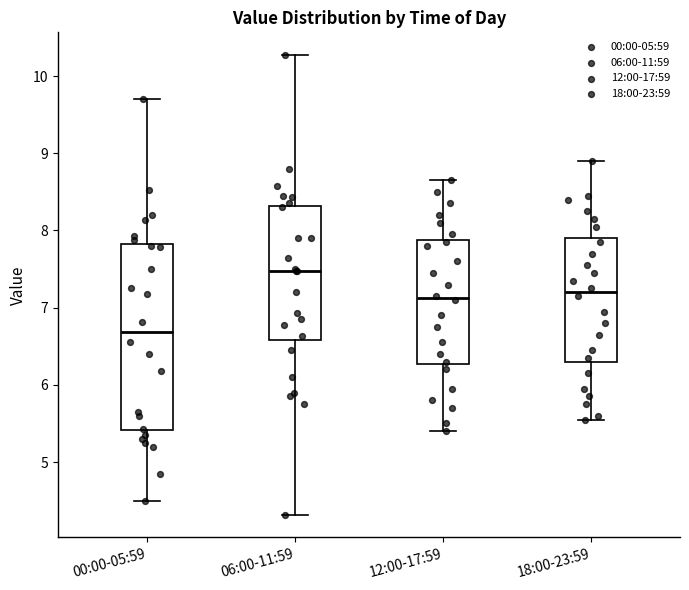

Where does the lower whisker of the box for 00:00-05:59 end on the y-axis? The values are not printed on the chart, so give them approximately, as read against the axis.

4.5